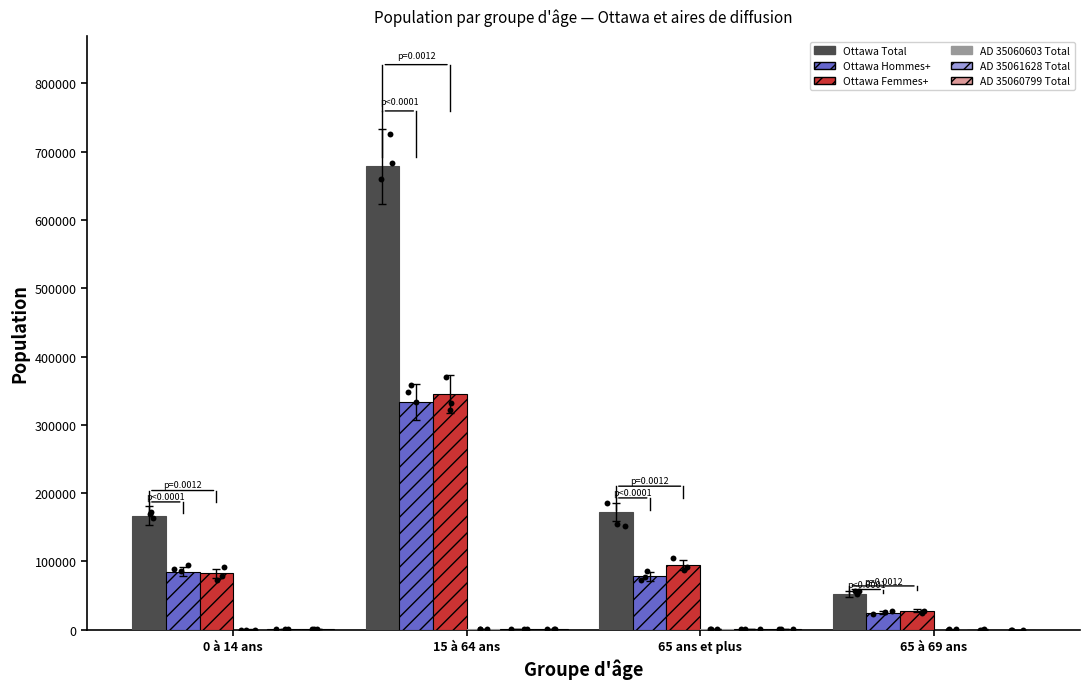

Which series contains the highest Y value?

Ottawa Total